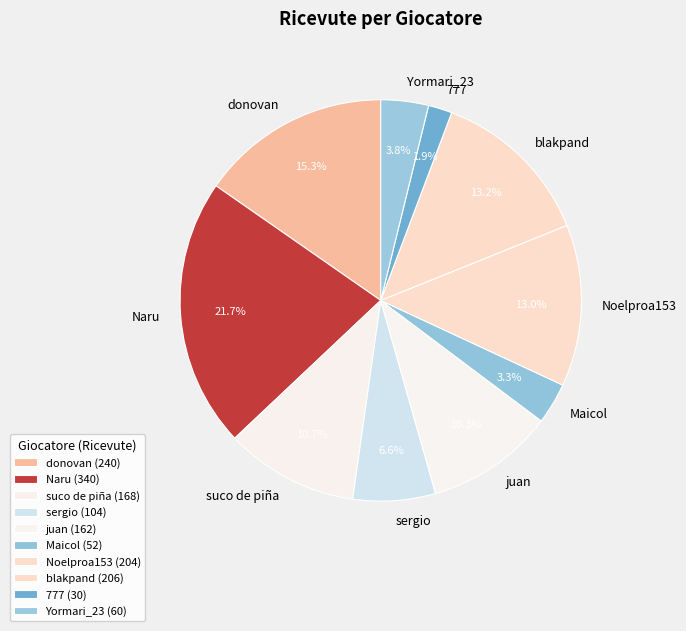

Is there a majority slice in this chart?

No